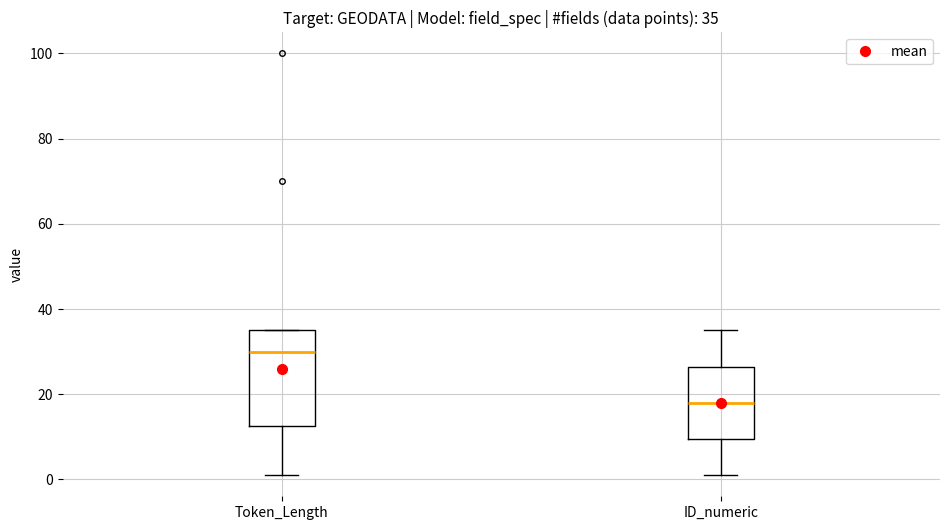

Which box is the tallest, from its lower edge to its upper edge?

Token_Length